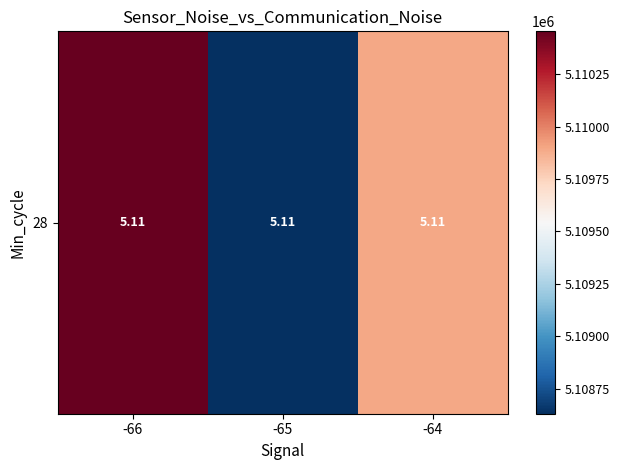

Rank the categories by value from lowest to highest.

-65, -64, -66